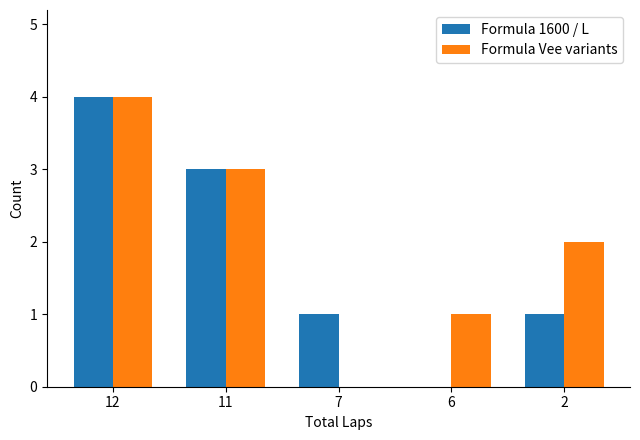

What is the maximum value for Formula Vee variants?

4